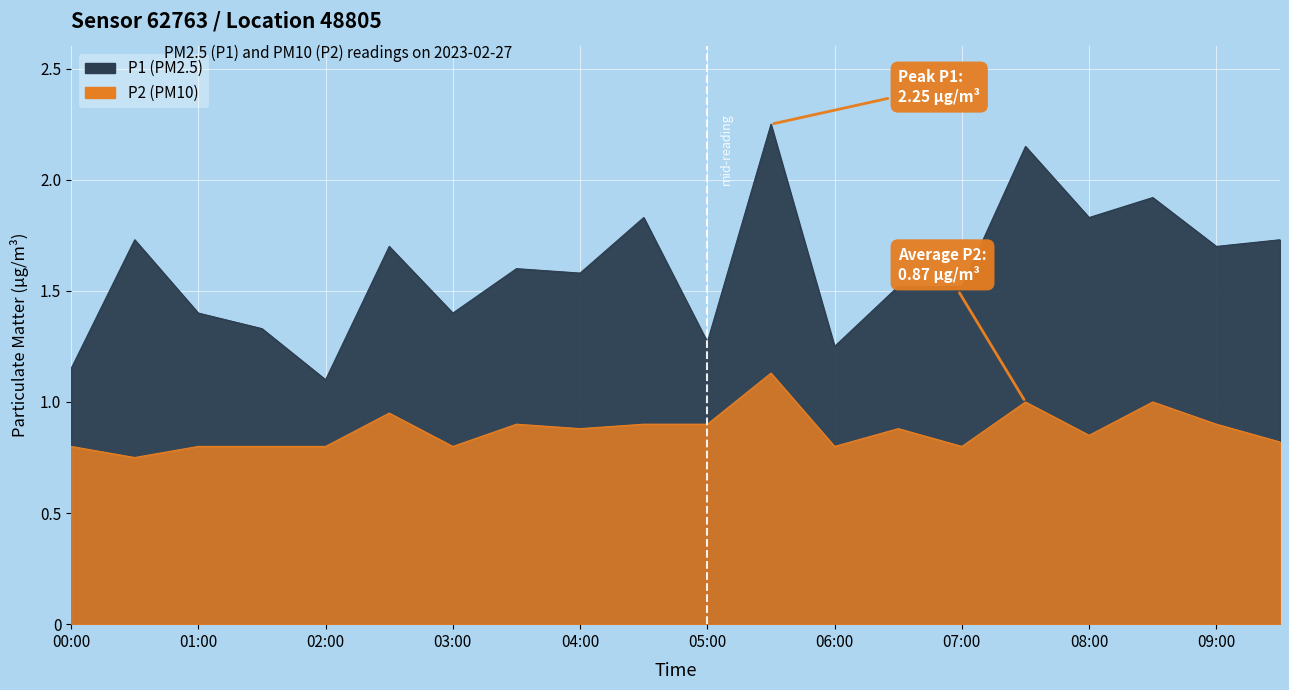

What is the label of the 11th point from the right?

04:30